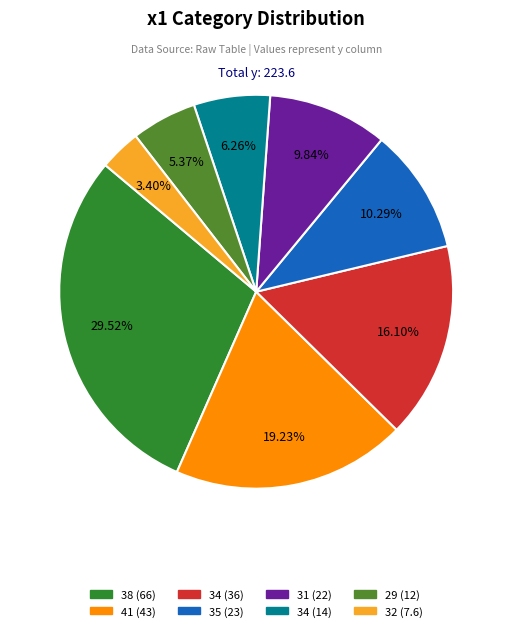

How many segments does this pie chart have?

8